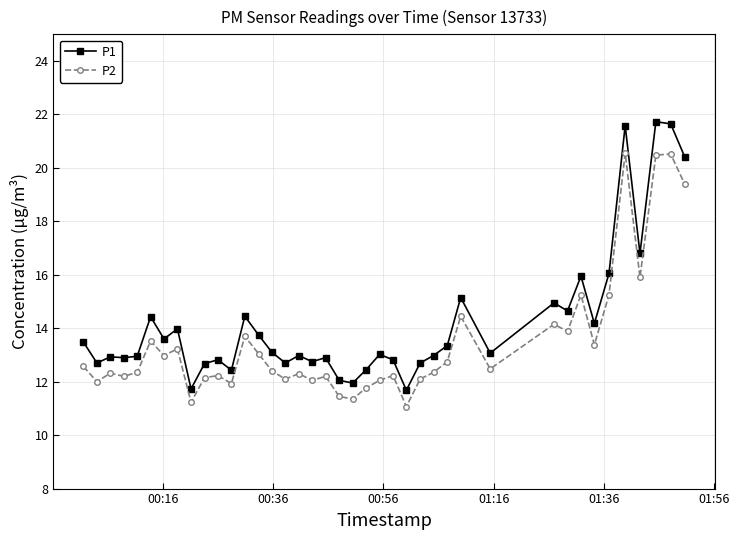

At how many categories does at least one series exceed 18?

4